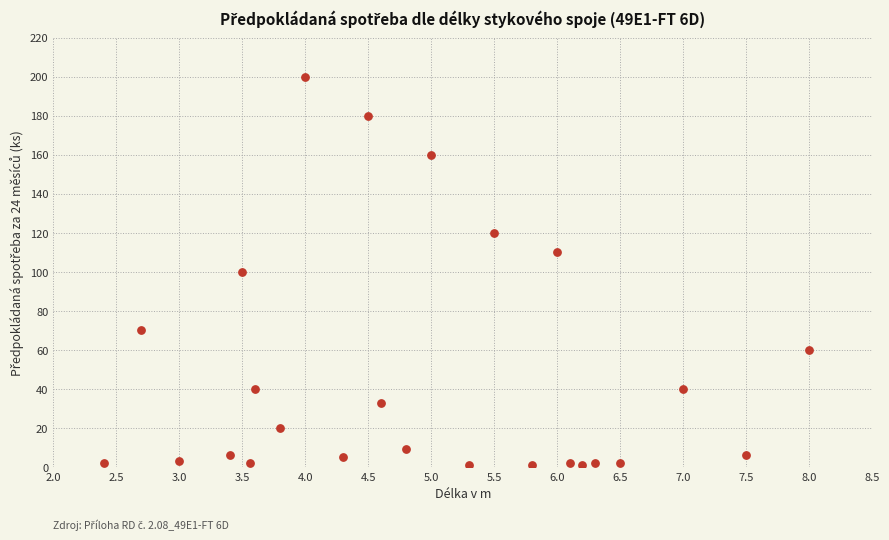

What is the range of Y values (max minus min)?

199